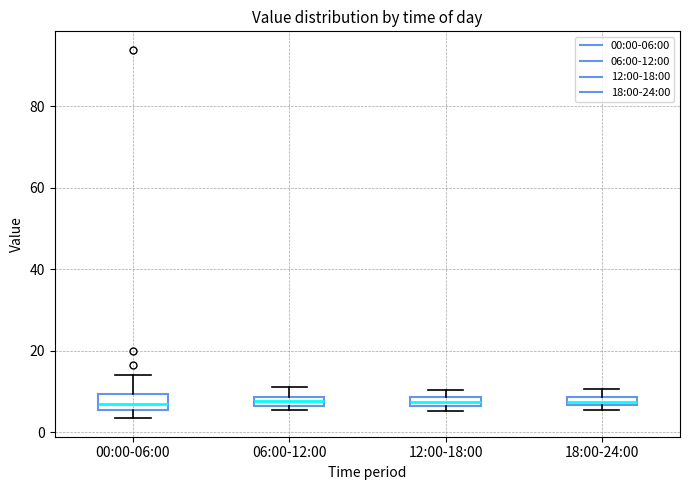

Where is the upper edge of the box for 18:00-24:00 on the y-axis? The values are not printed on the chart, so give them approximately, as read against the axis.

8